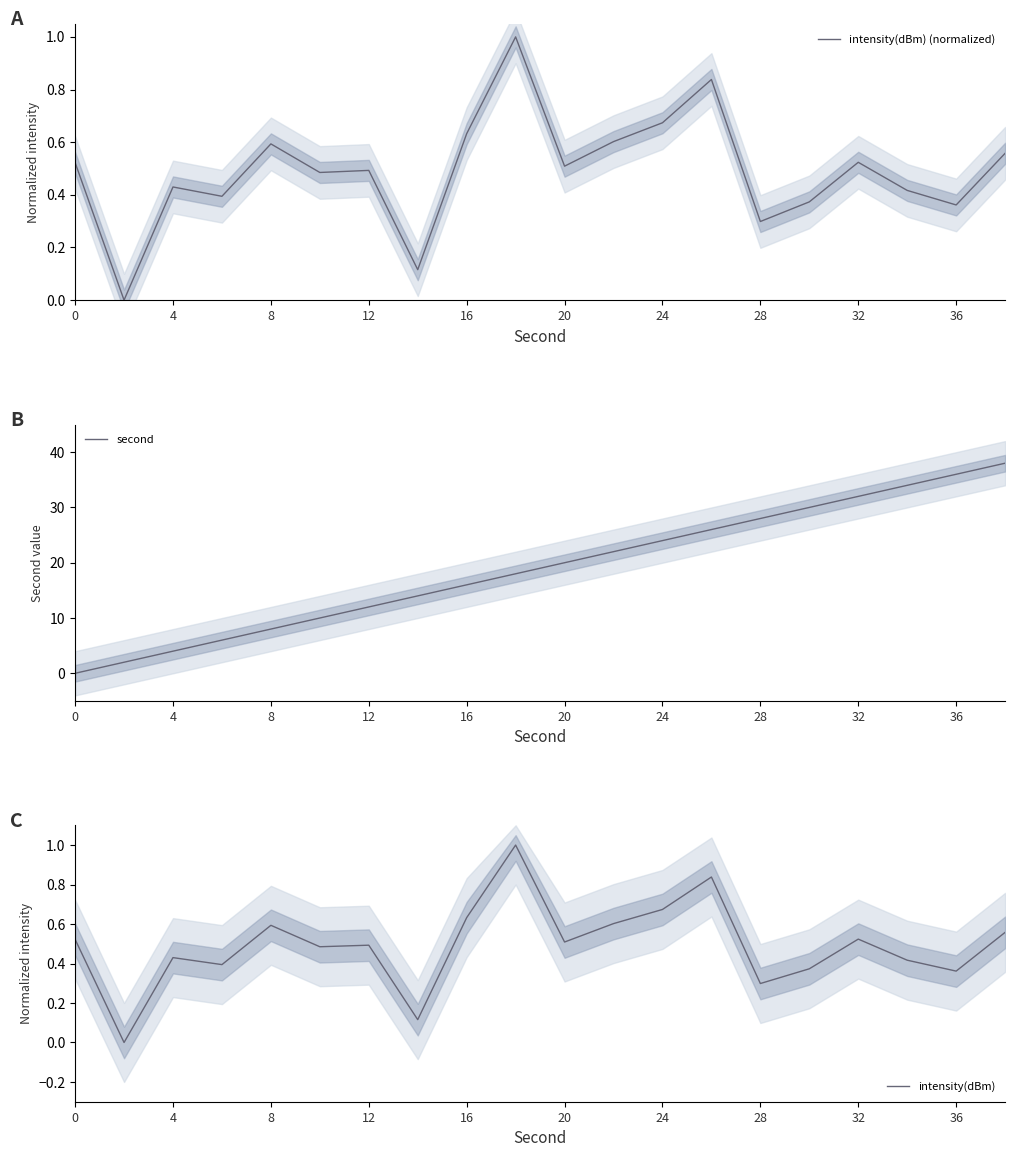

True or false: intensity(dBm) and intensity(dBm) (normalized) intersect in this chart.

False